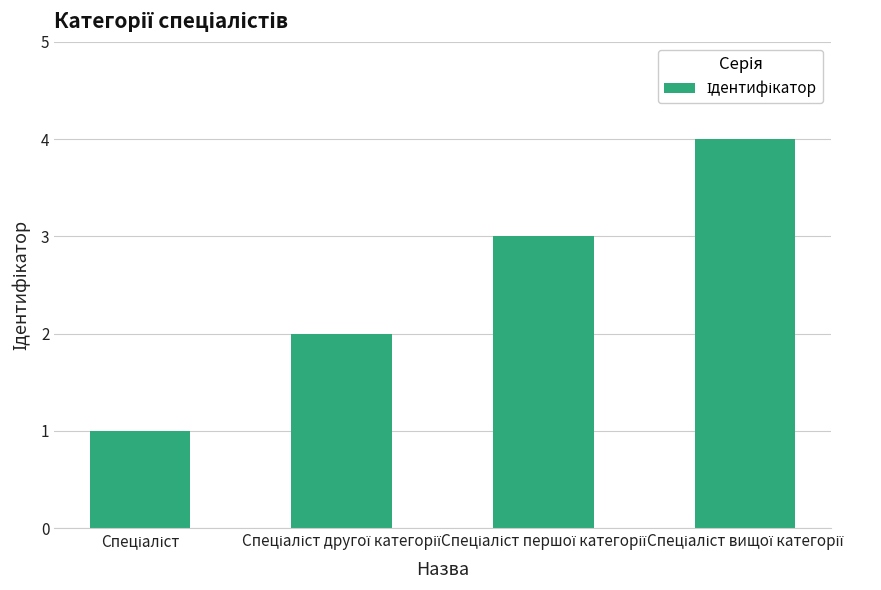

What is the difference between the maximum and minimum values?

3